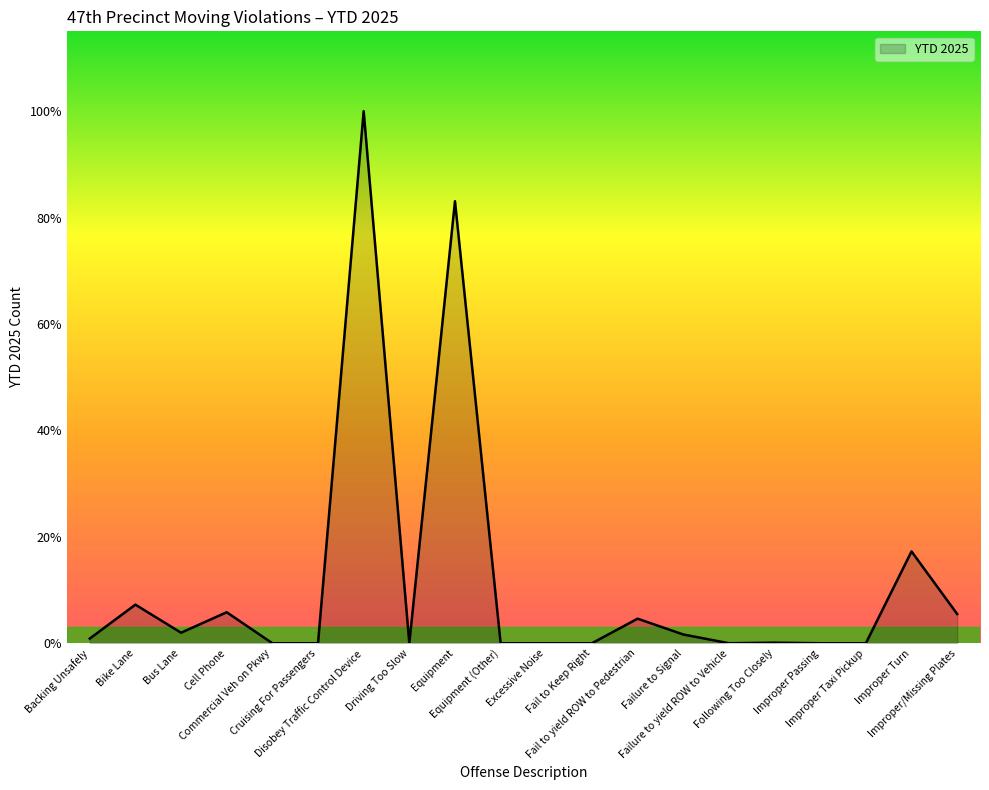

Is this an area chart (filled region under the line)?

Yes